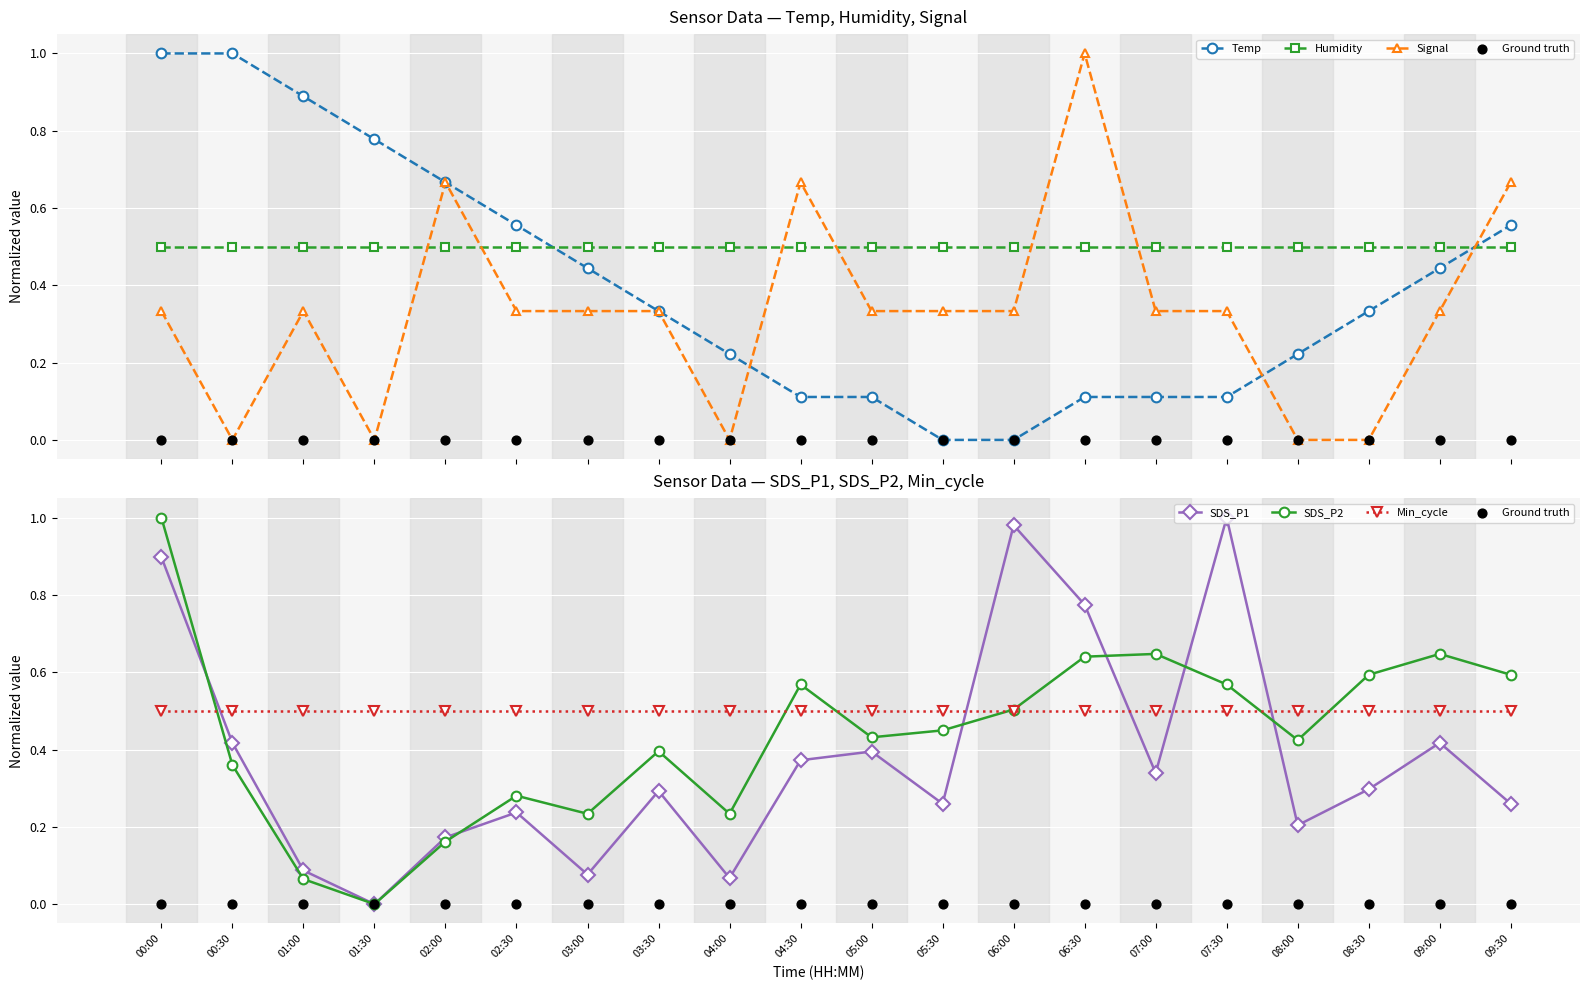

Which series has the largest total across all categories?

SDS_P2